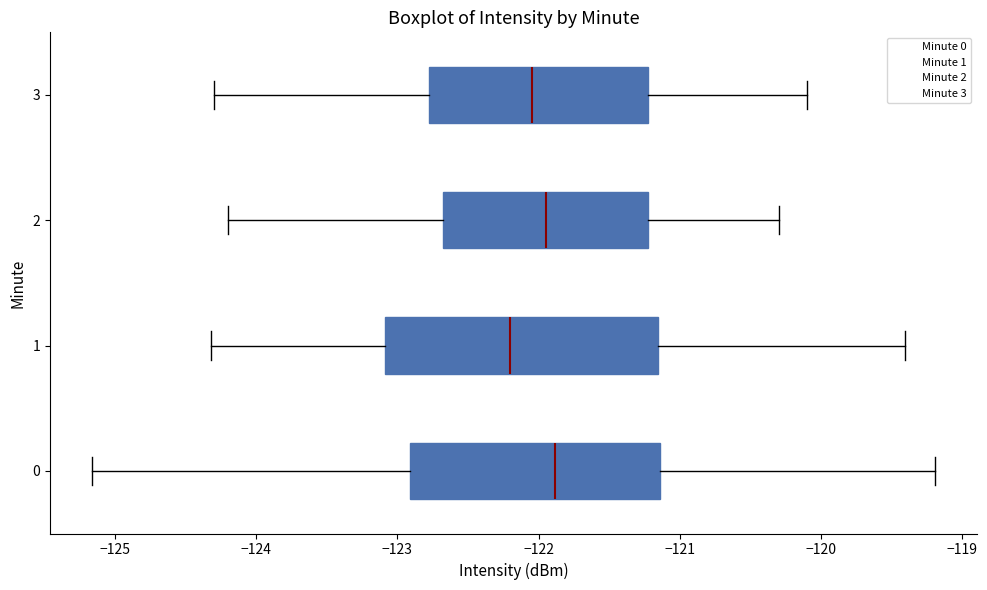

Reading bottom to top, read every box against the x-axis: the position of its median line, the range the box covers, and the ends of its whiskers. The values are not printed on the chart, so give them approximately, as read against the axis.

0: median -121.9, box -122.9 to -121.1, whiskers -125.2 to -119.2
1: median -122.2, box -123.1 to -121.2, whiskers -124.3 to -119.4
2: median -121.9, box -122.7 to -121.2, whiskers -124.2 to -120.3
3: median -122.0, box -122.8 to -121.2, whiskers -124.3 to -120.1